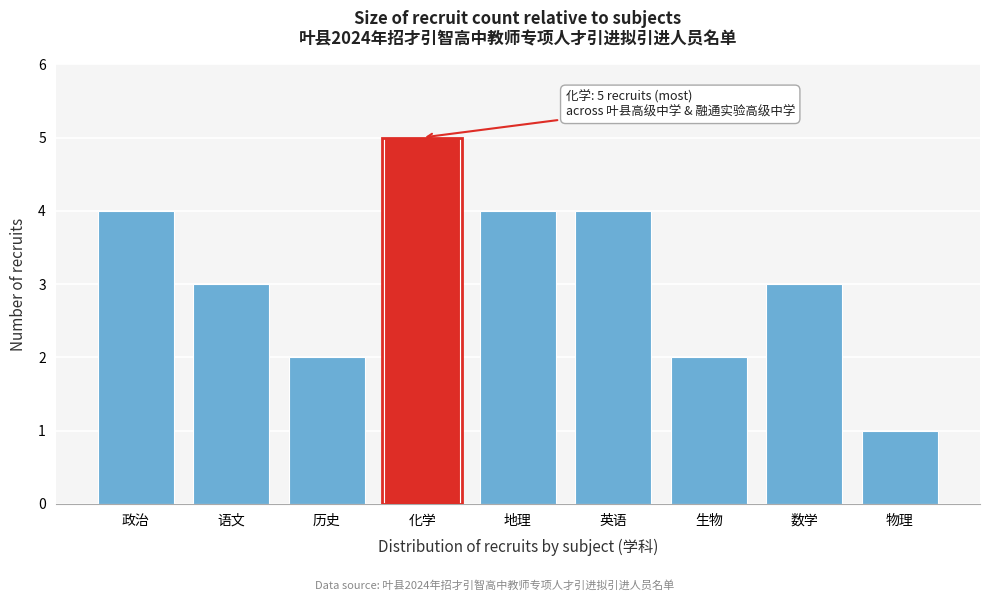

Reading right to left, extract all data points from this chart.

物理=1	数学=3	生物=2	英语=4	地理=4	化学=5	历史=2	语文=3	政治=4